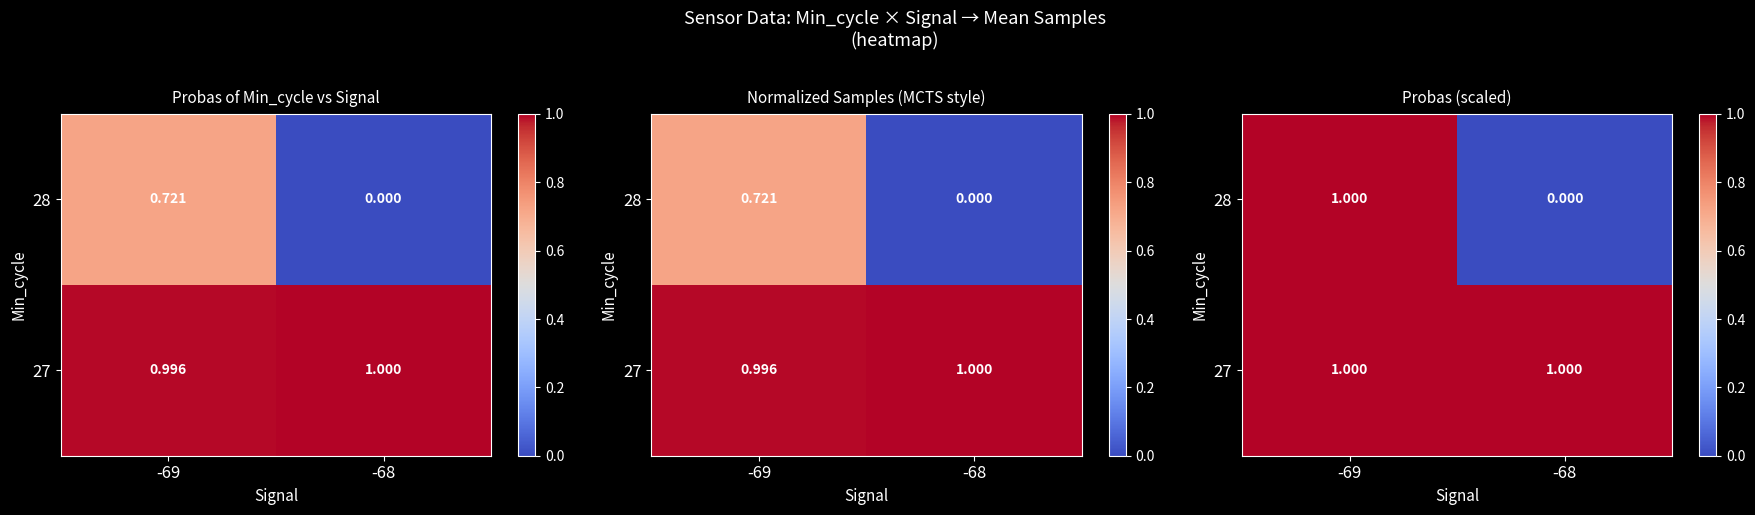

What is the difference between the maximum and minimum values in the 28 series?

1